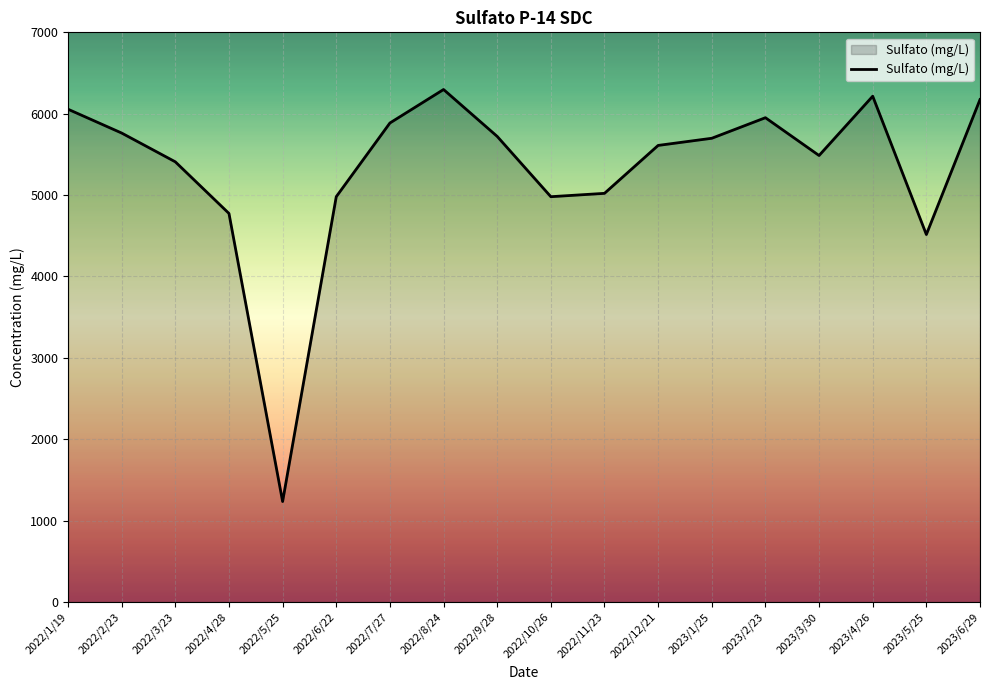

What is the sum of all values?

95773.4